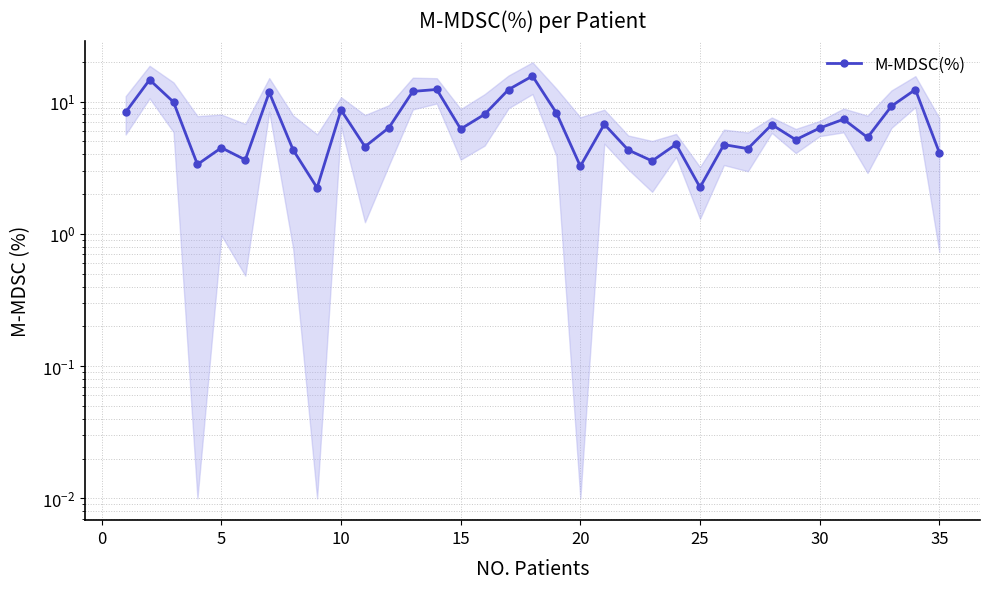

Is it true that the value at 18 is 4.3?

False